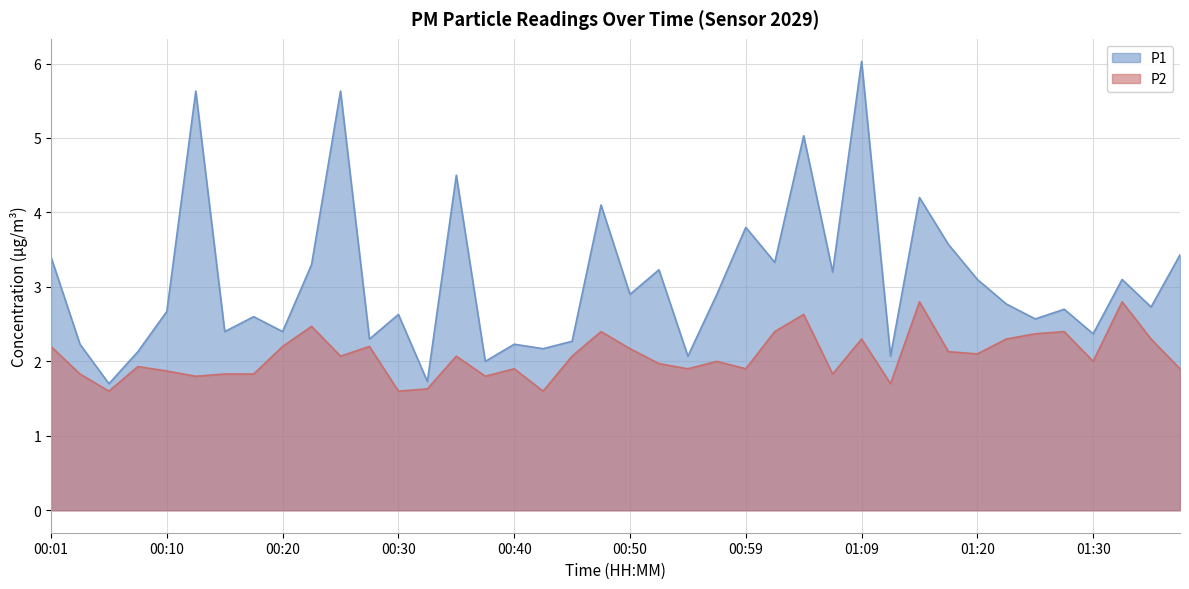

What is the sum of the P1 values at 00:47 and 00:32?

5.8